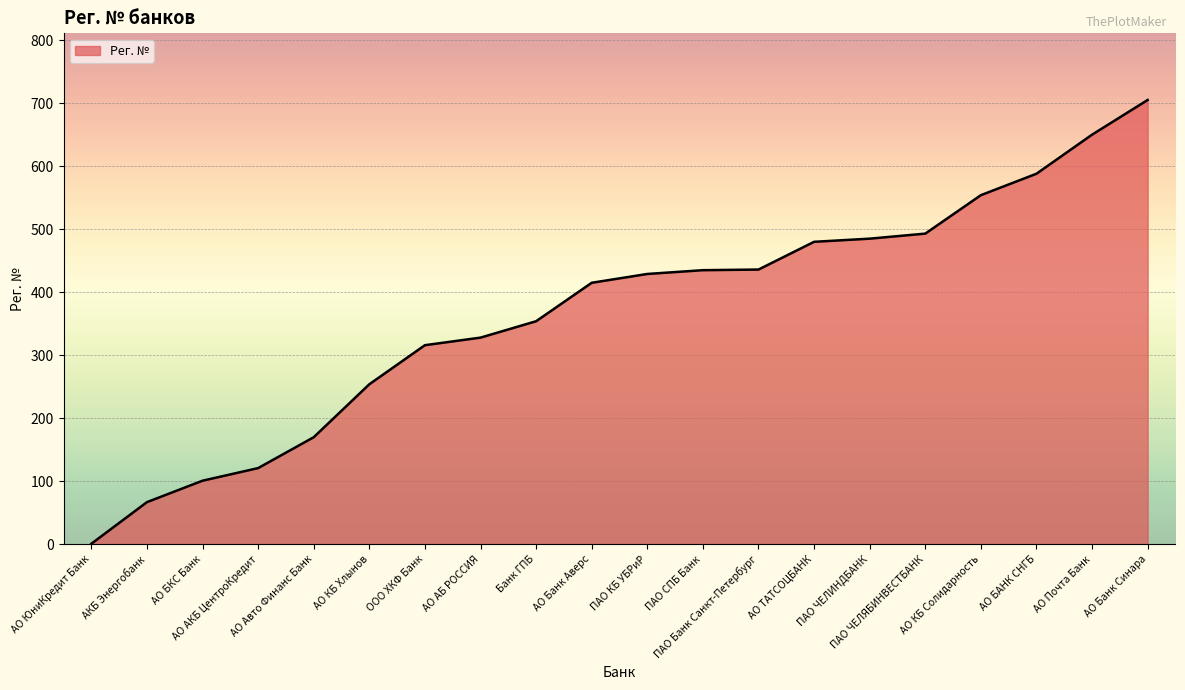

What is the difference between the maximum and minimum values?

704